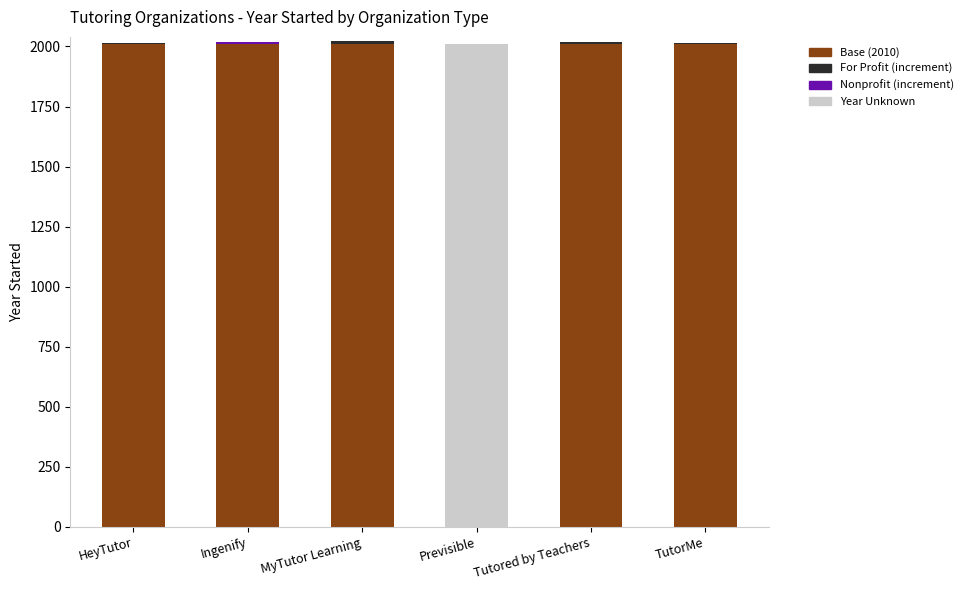

Which category has the lowest value in the Base (2010) series?

Previsible